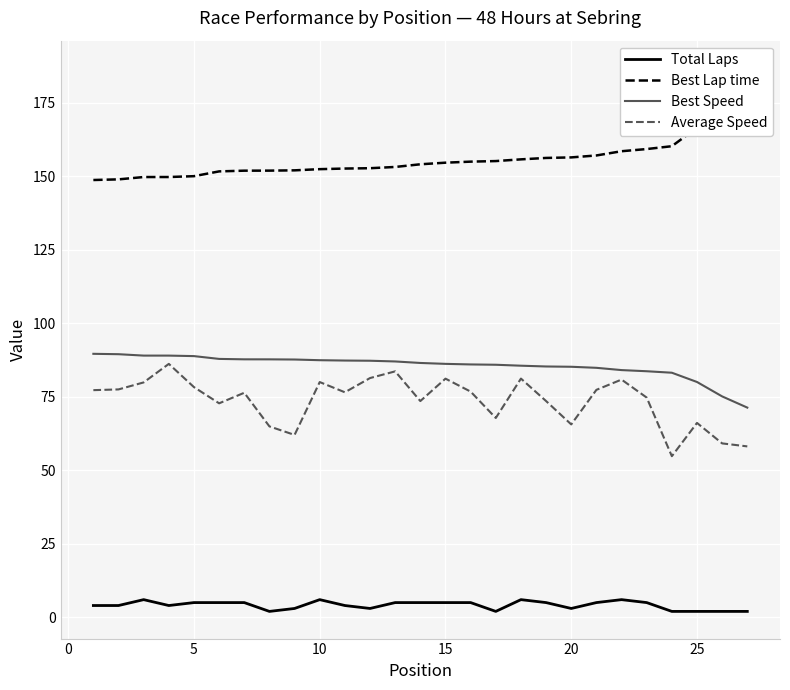

Which series has the largest total across all categories?

Best Lap time